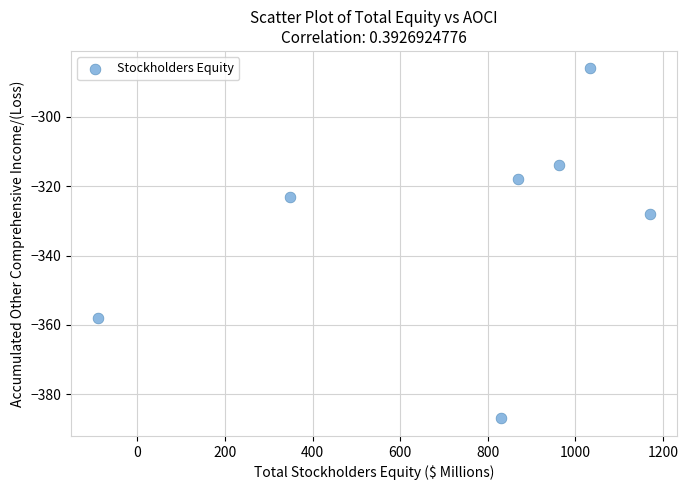

What is the range of X values (max minus min)?

1259